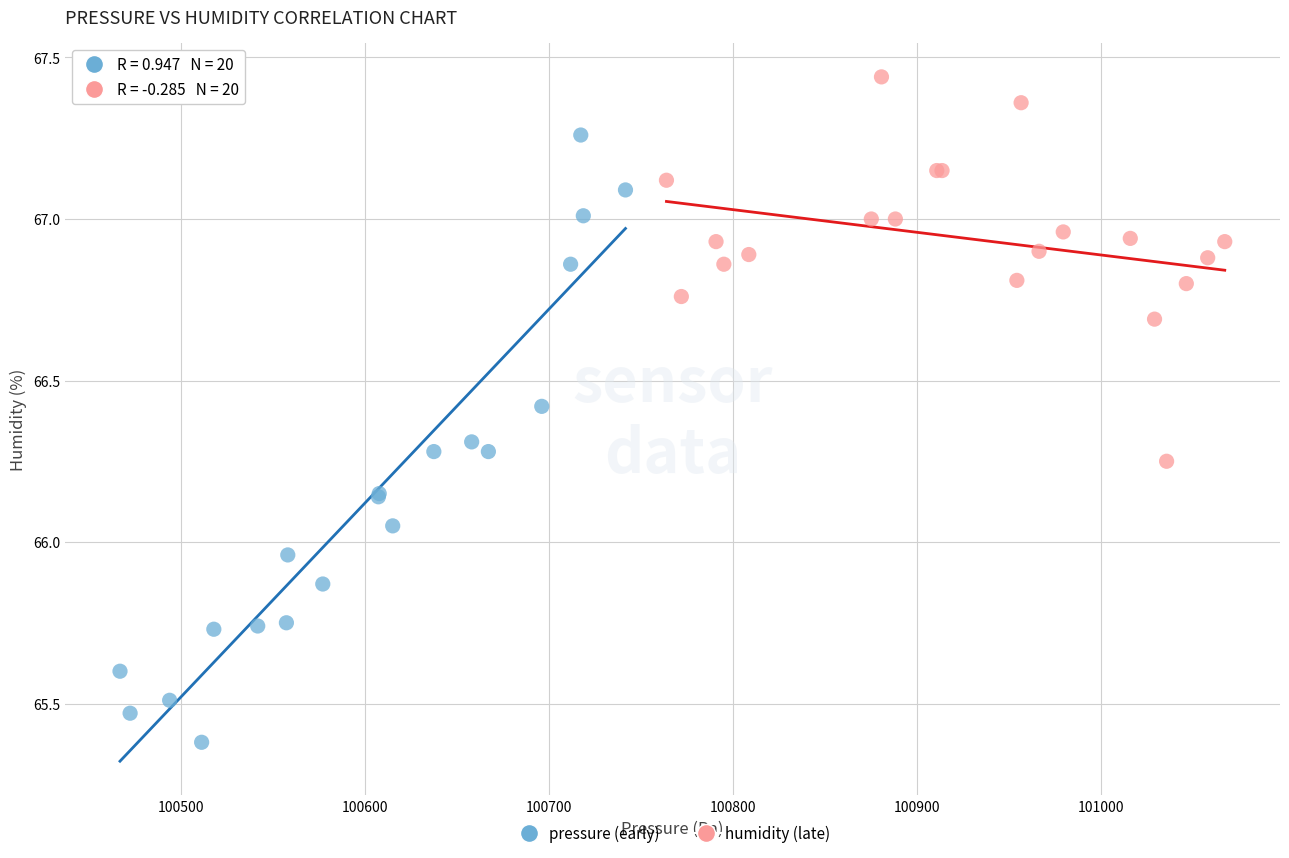

Which series contains the highest Y value?

humidity (late)